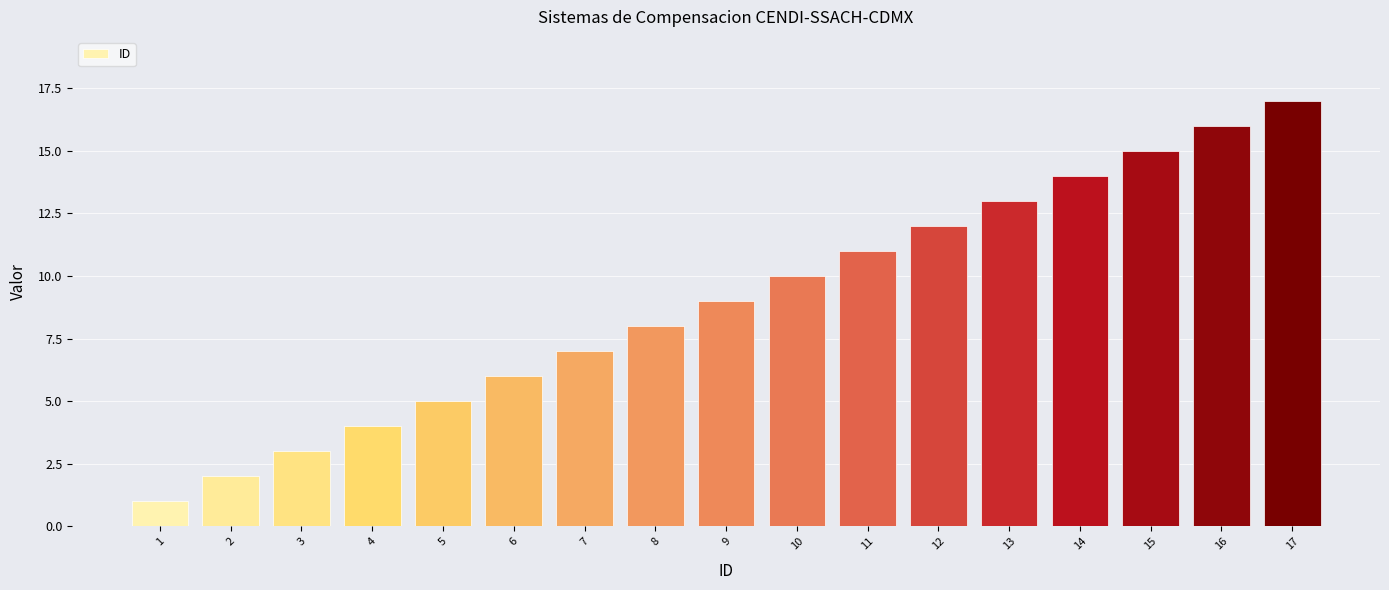

Which has a higher value, 16 or 12?

16